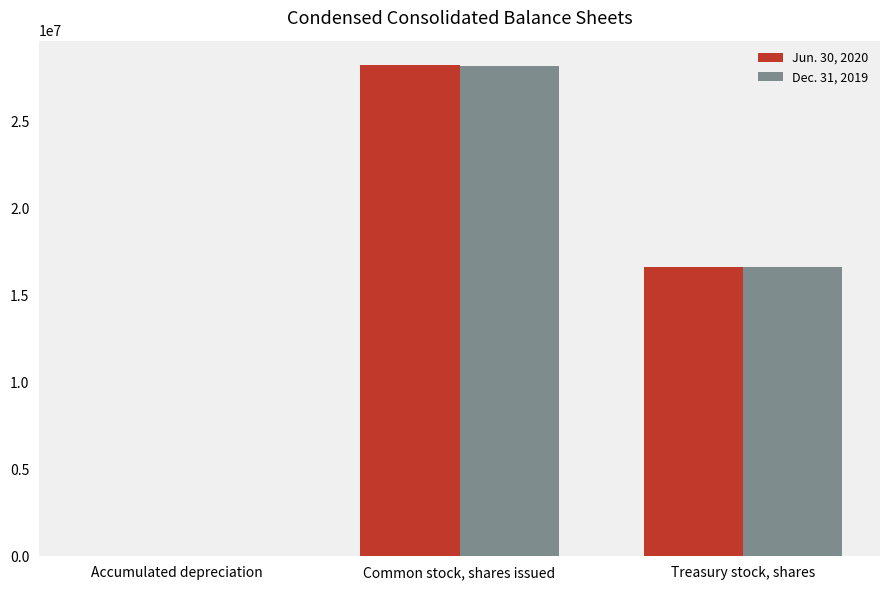

At which category does the chart reach its peak across all series?

Common stock, shares issued